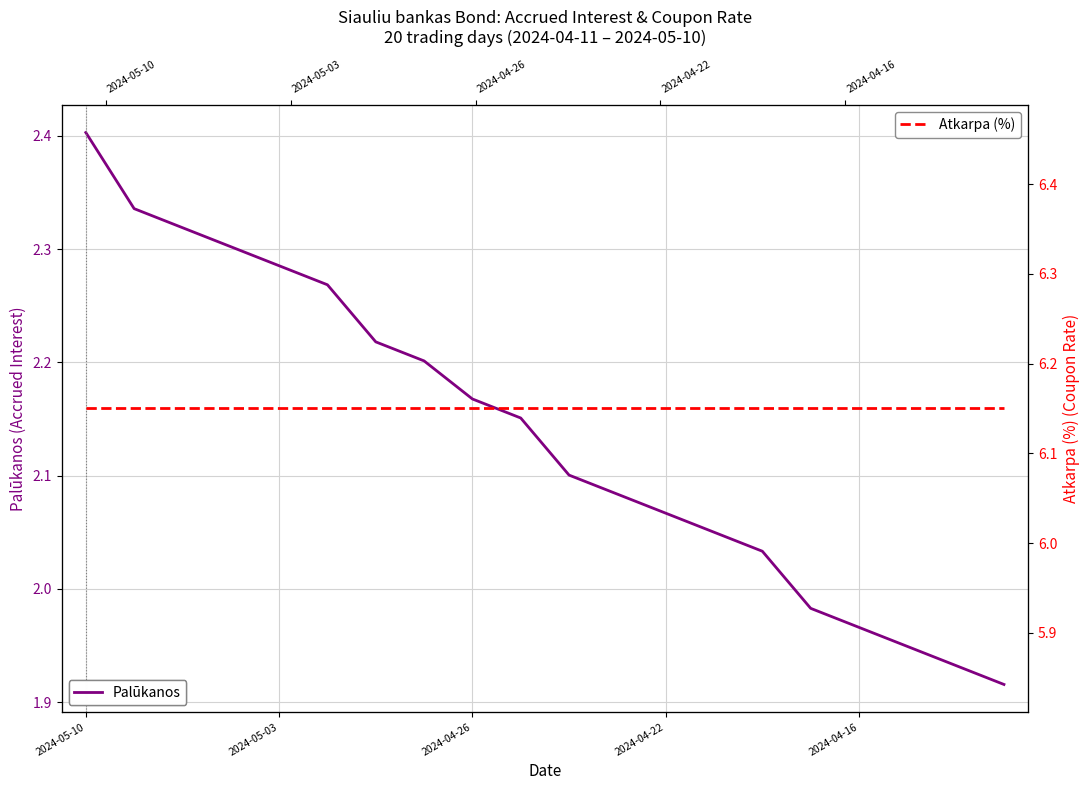

Which category has the highest value across all series?

2024-05-10